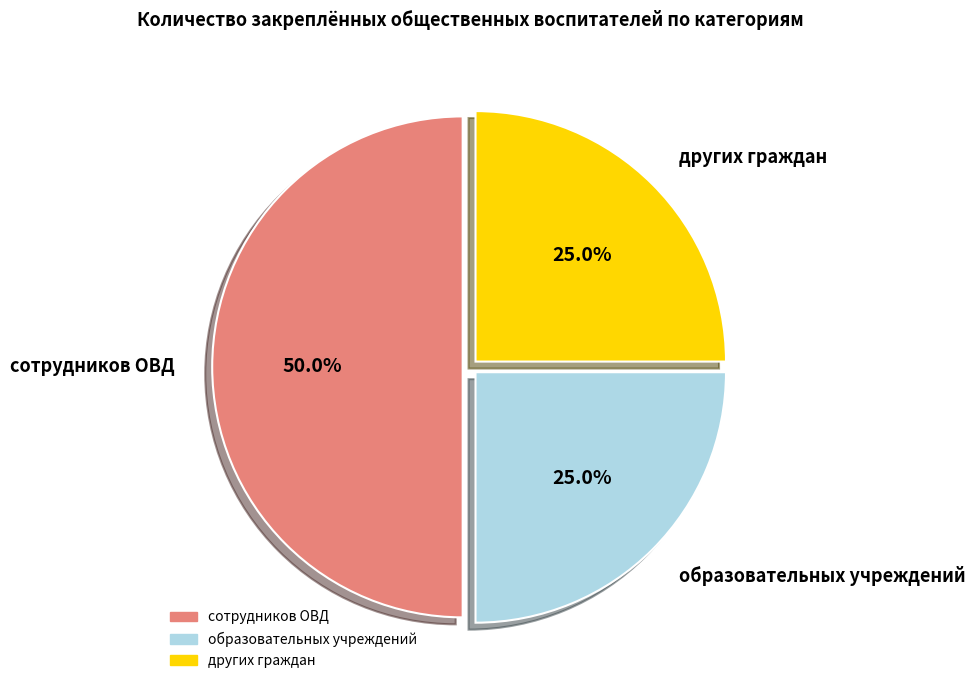

Between сотрудников ОВД and образовательных учреждений, which is larger?

сотрудников ОВД